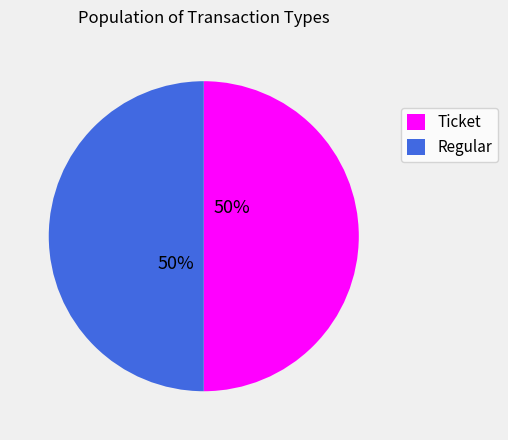

Count the number of slices in the pie.

2